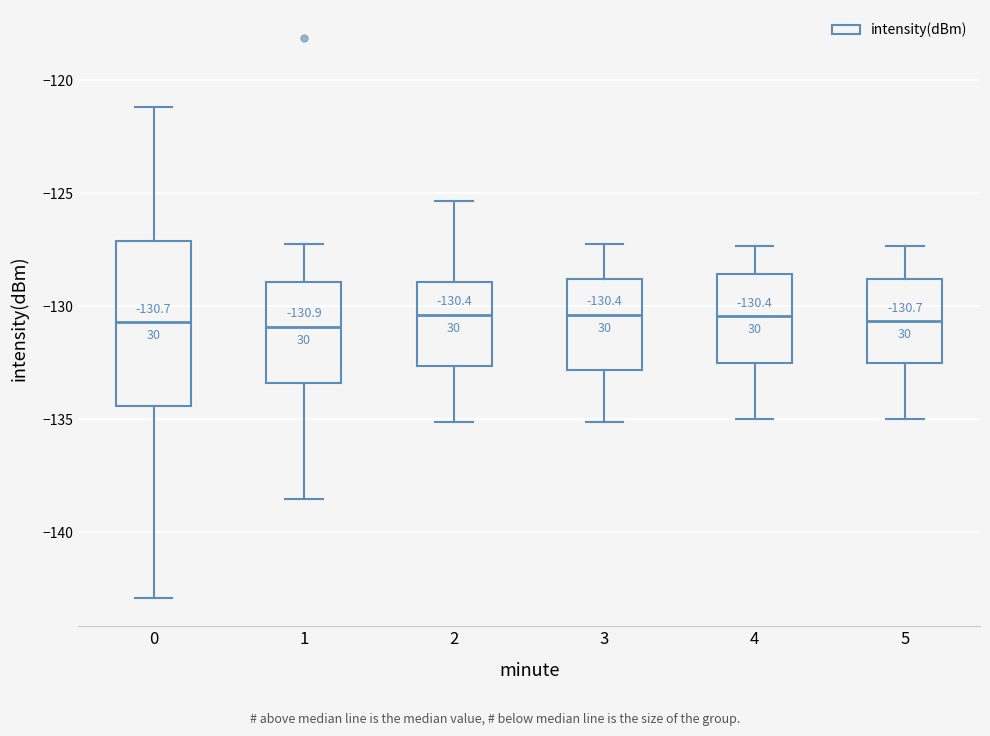

Which box is the tallest, from its lower edge to its upper edge?

0